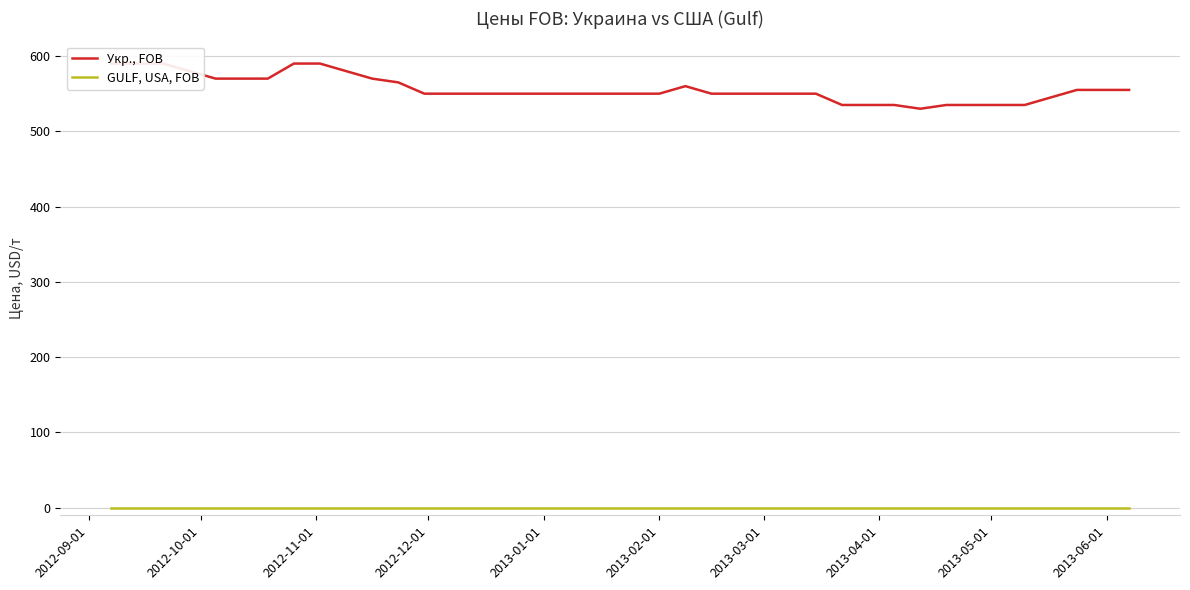

What is the total value across all series at 2012-10-01?

590